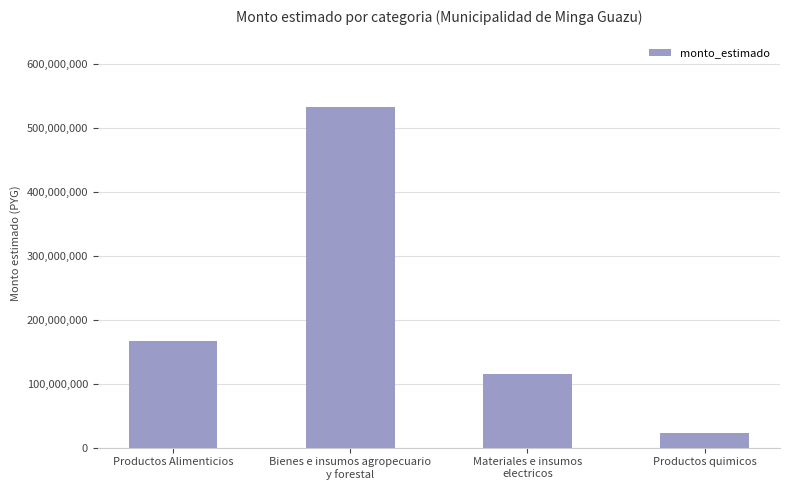

What is the difference between the second highest and minimum values?

144087000